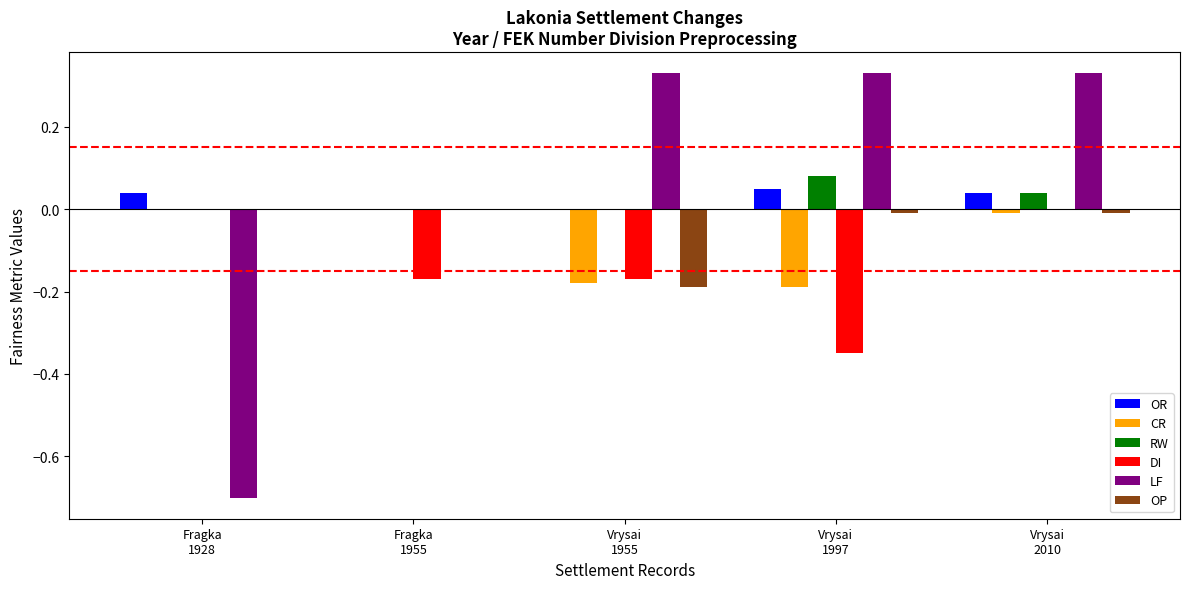

What is the sum of all CR values?

-0.4